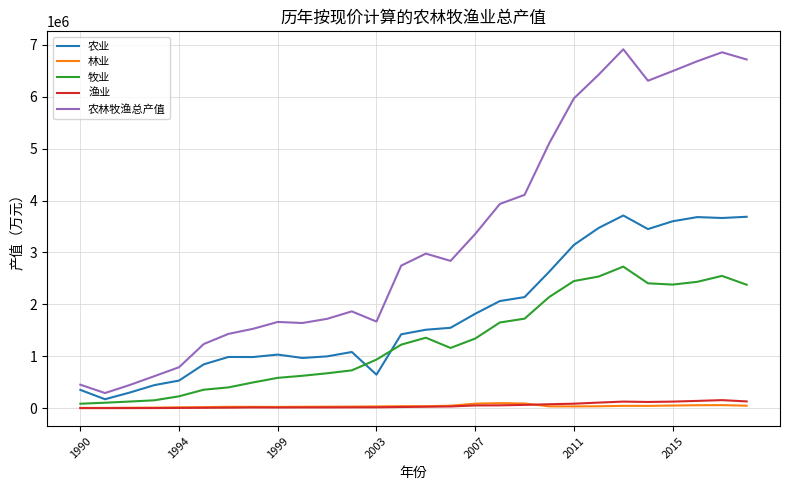

True or false: 林业 and 农业 cross at least once.

False